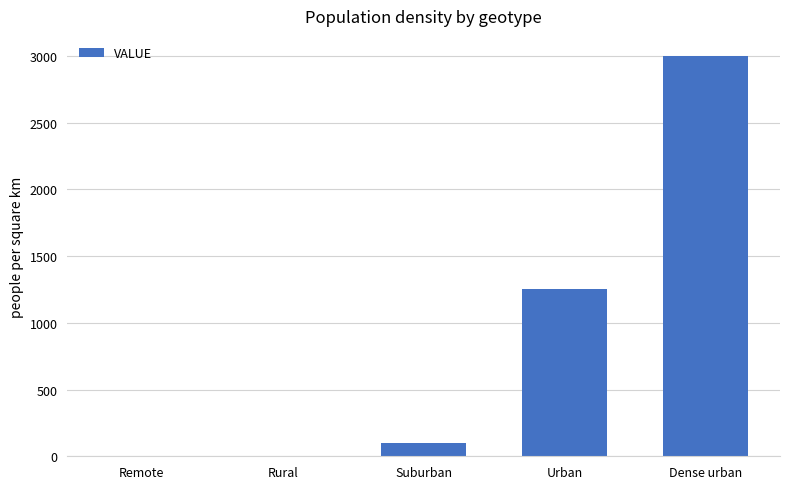

The value at Dense urban is 5128.5. True or false?

False